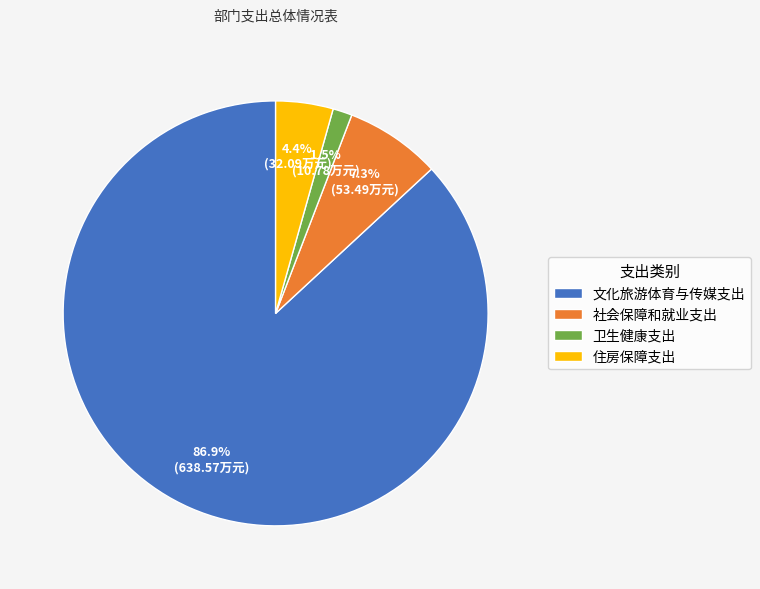

To the nearest percent, what portion does 住房保障支出 represent?

4%